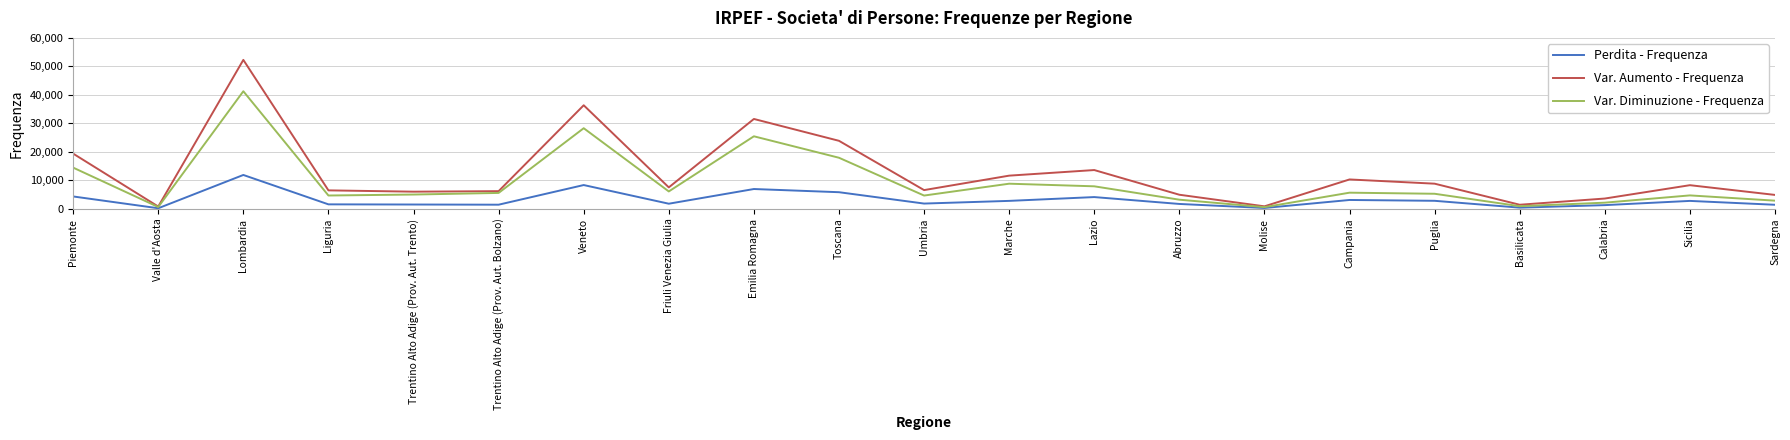

The value of Var. Diminuzione - Frequenza at Campania is 5675. True or false?

True